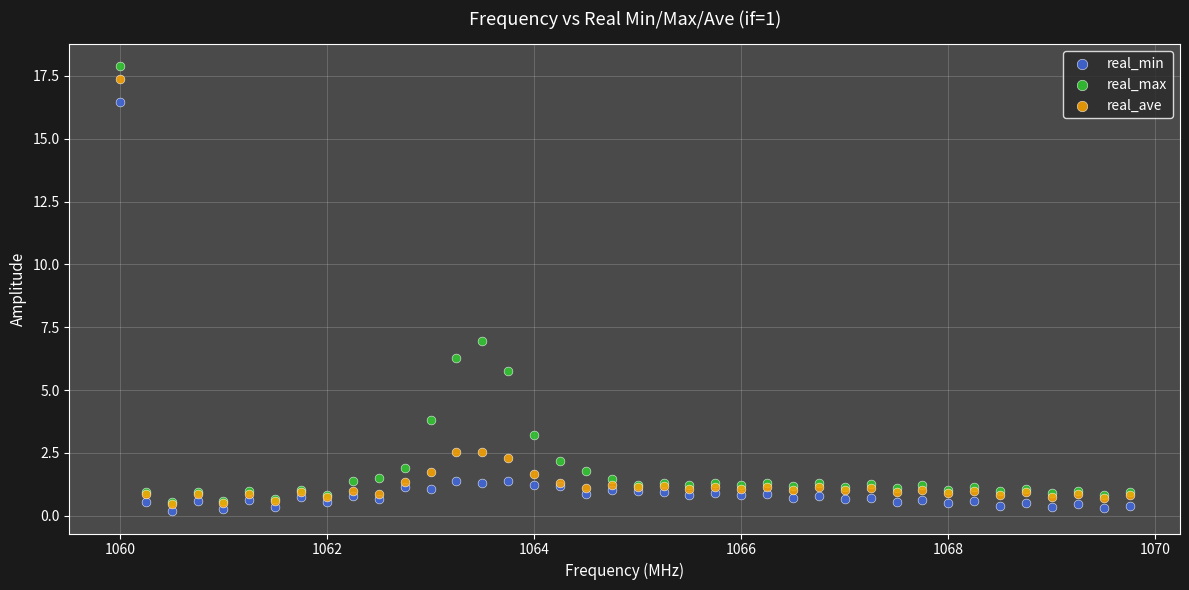

In the real_min series, what Y value is closest to 8?

1.4